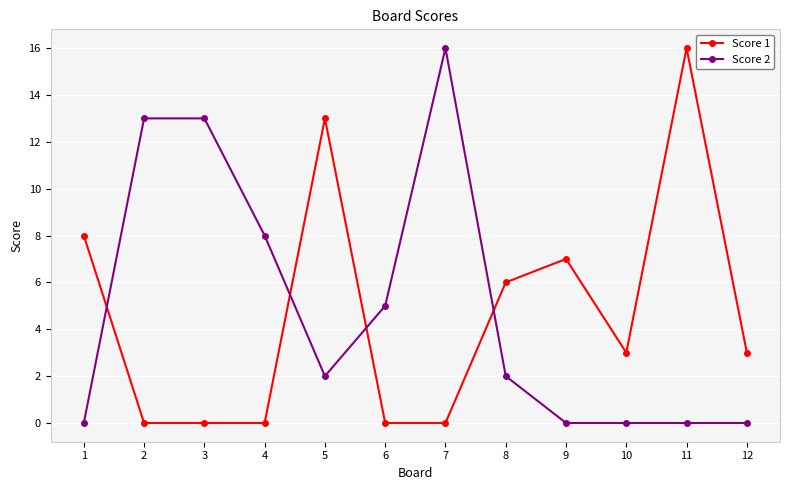

What is the maximum value shown in the chart?

16